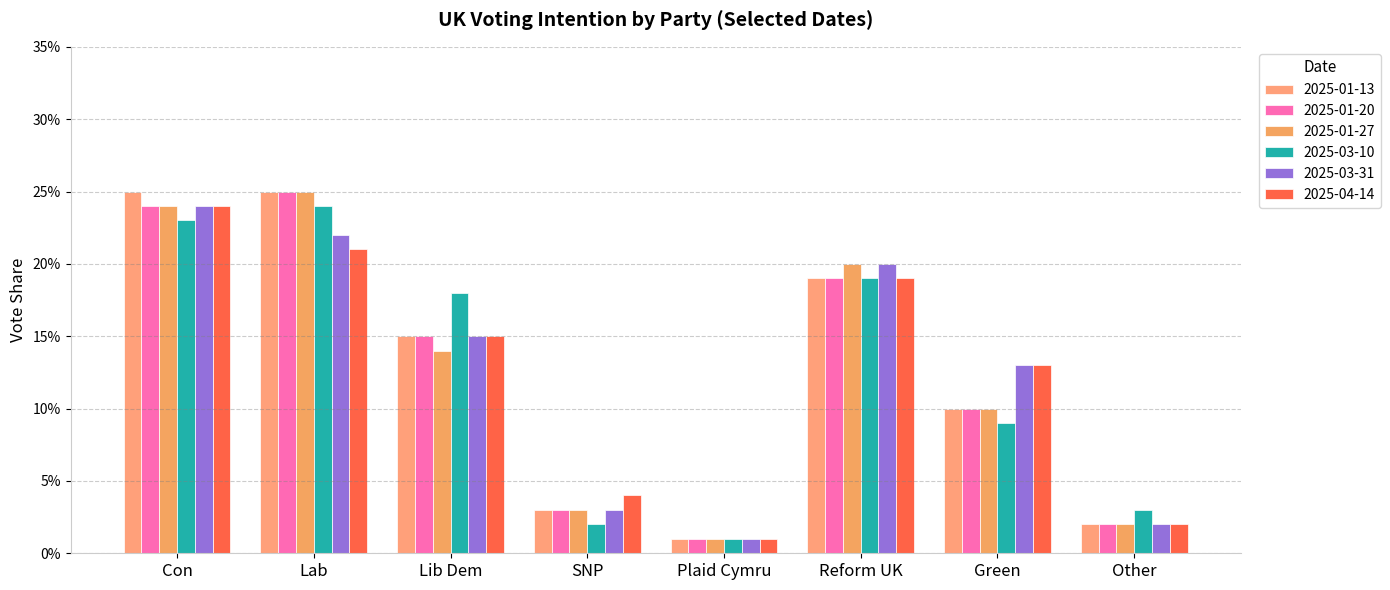

Where is 2025-01-27 nearest to the value 0?

Plaid Cymru